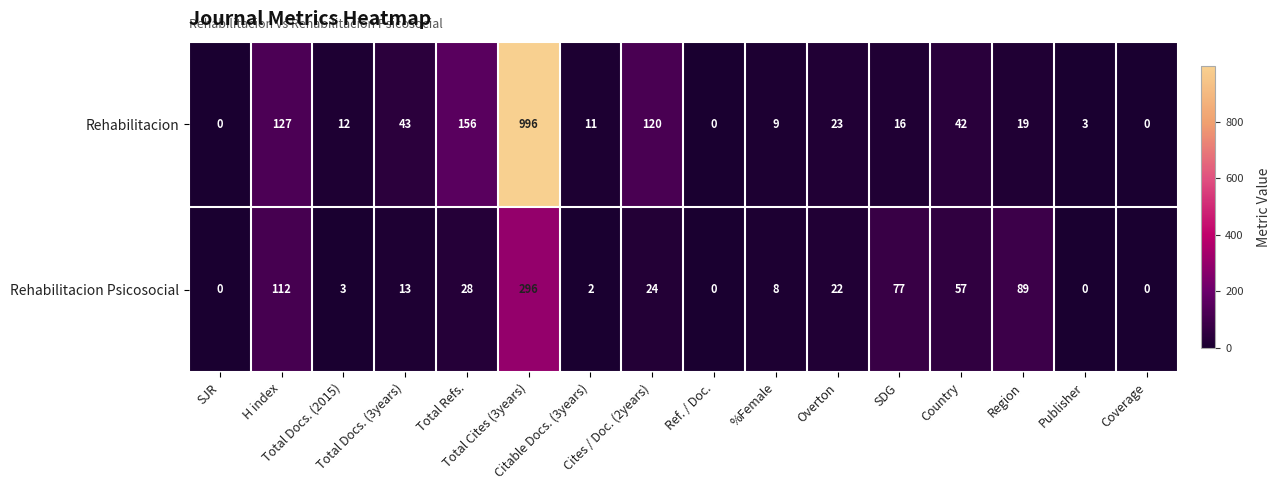

At how many categories does at least one series exceed 435?

1